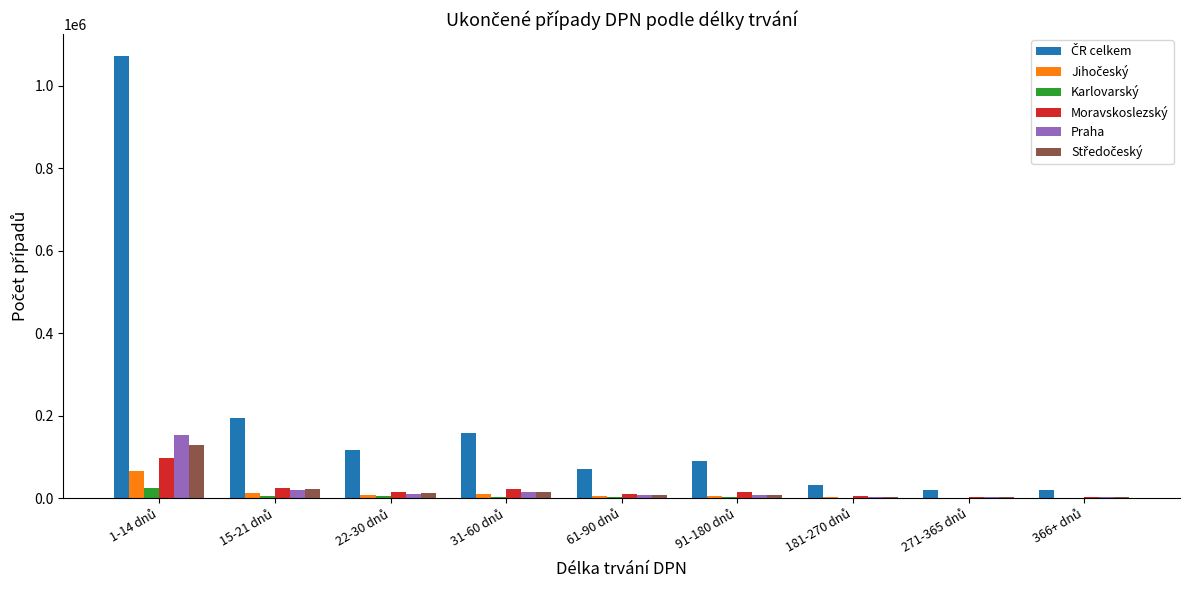

What is the maximum value for Moravskoslezský?

97519